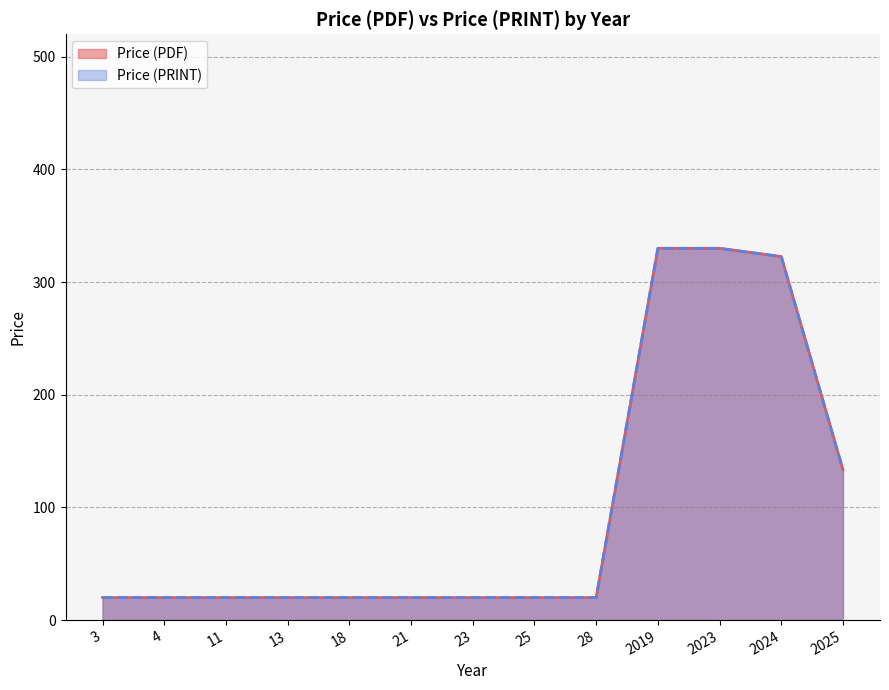

Does the chart have visible grid lines?

Yes